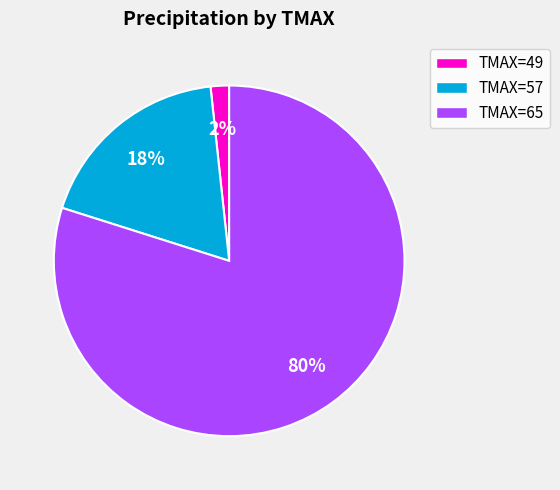

Combined, do TMAX=49 and TMAX=65 account for over 50%?

Yes